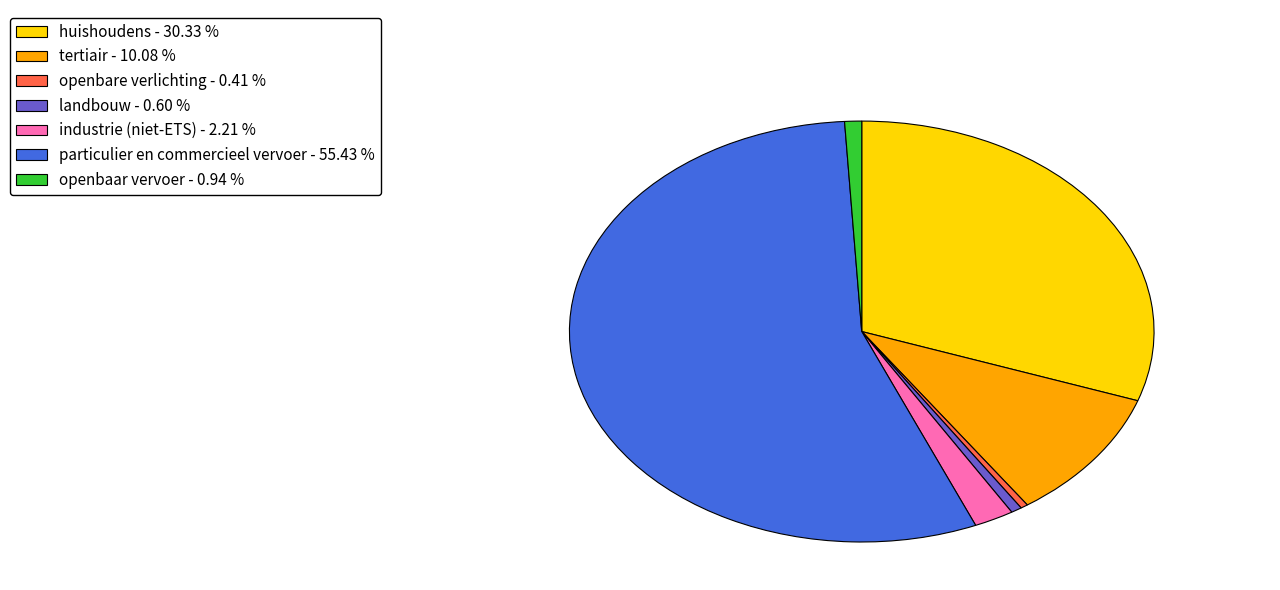

Does any single category account for the majority?

Yes